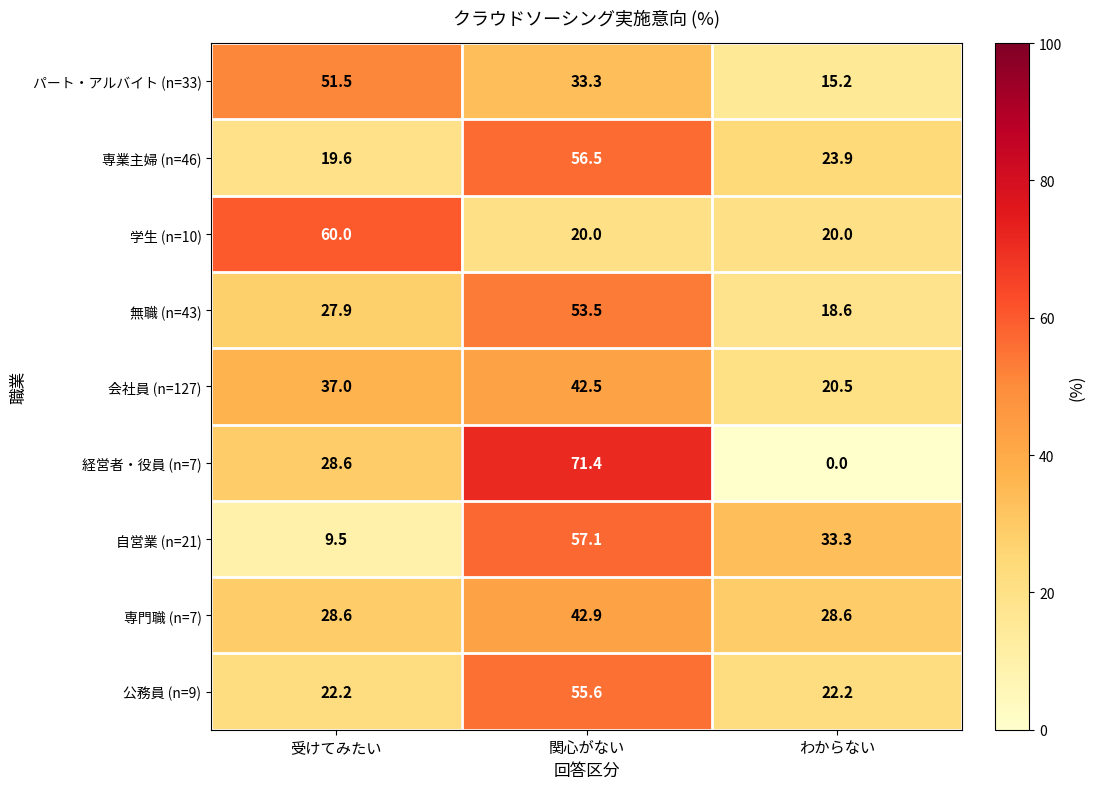

Which series has the largest range (max minus min)?

経営者・役員 (n=7)